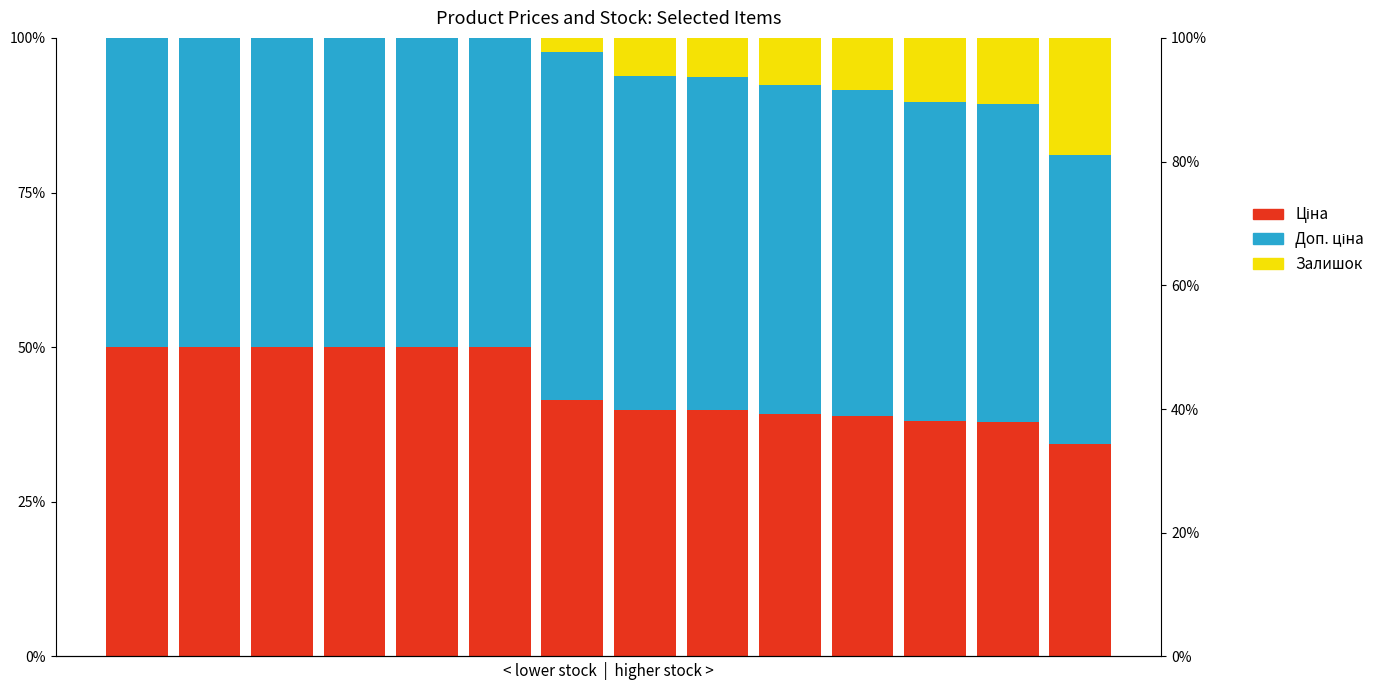

Rank the series by their maximum value, from highest to lowest.

Доп. ціна, Ціна, Залишок